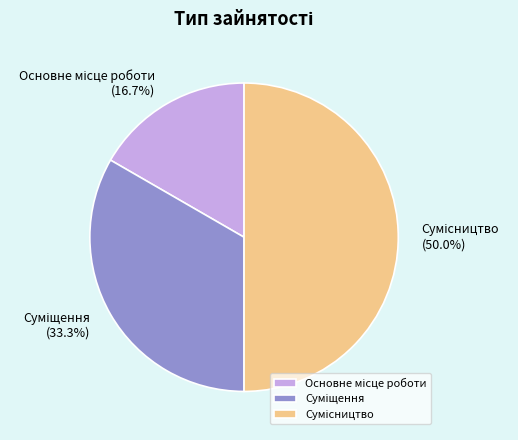

Count the number of slices in the pie.

3